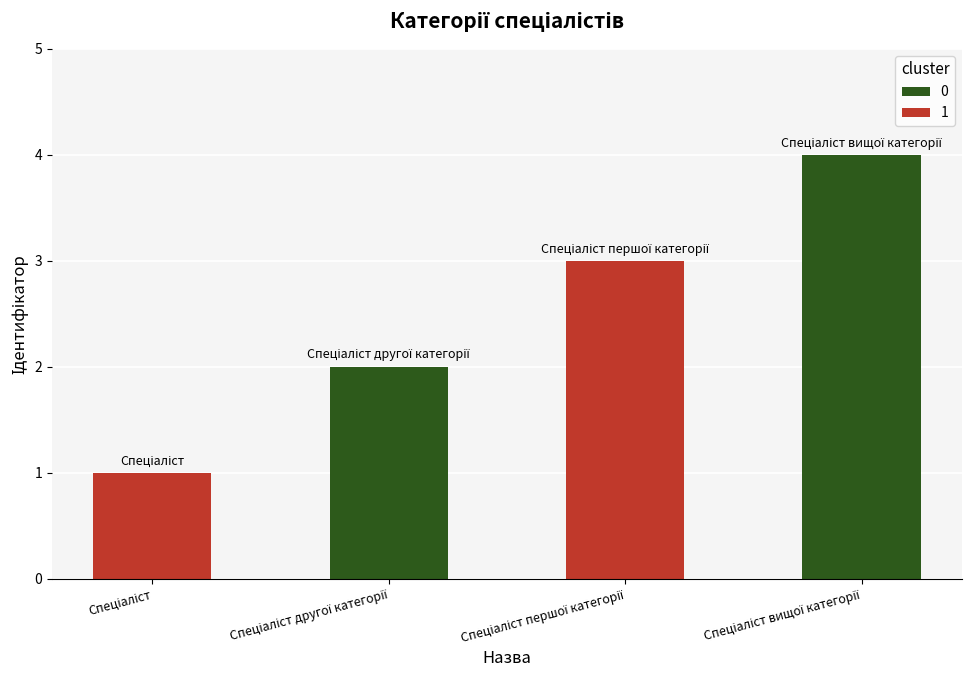

What is the sum of all values?

10